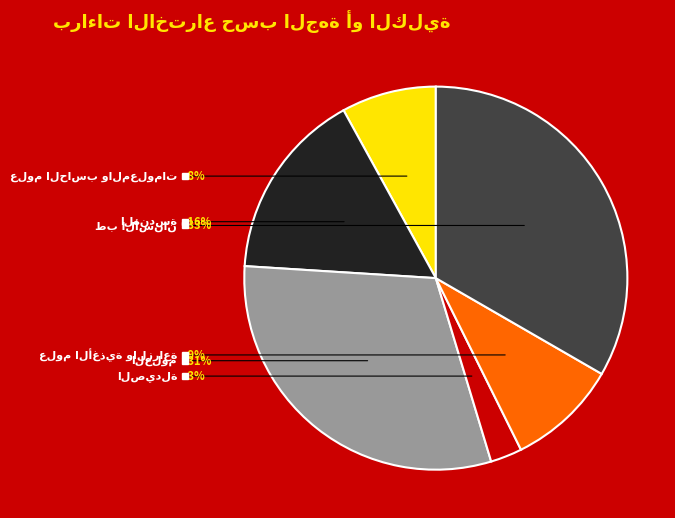

What percentage is the طب الأسنان slice, to the nearest percent?

33%